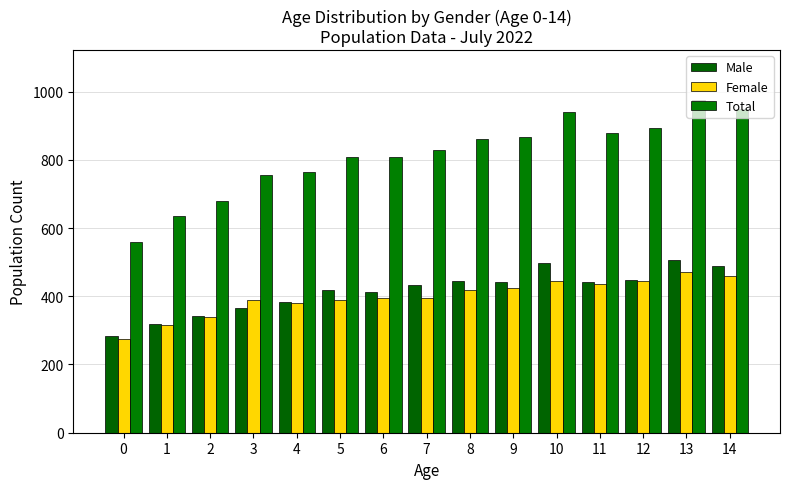

What is the total value across all series at 13?

1950